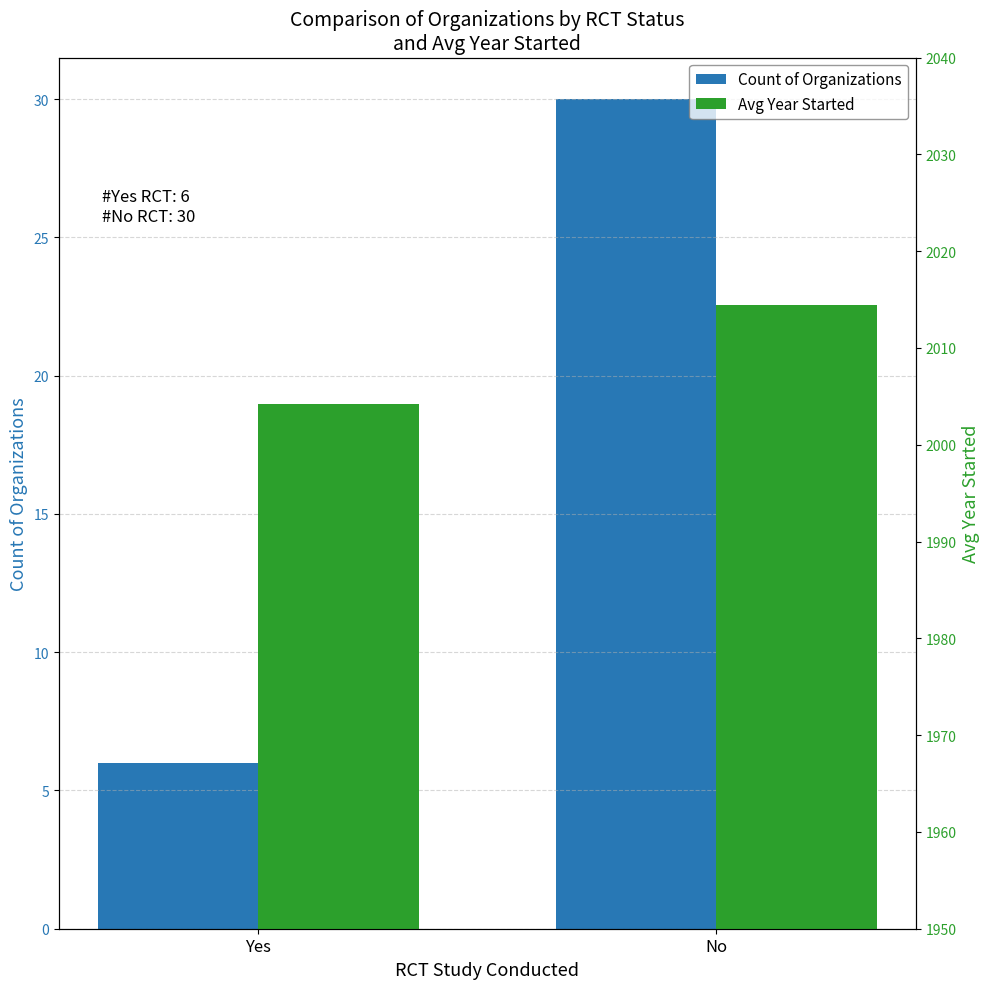

What value does the Count of Organizations series have at No?

30.0